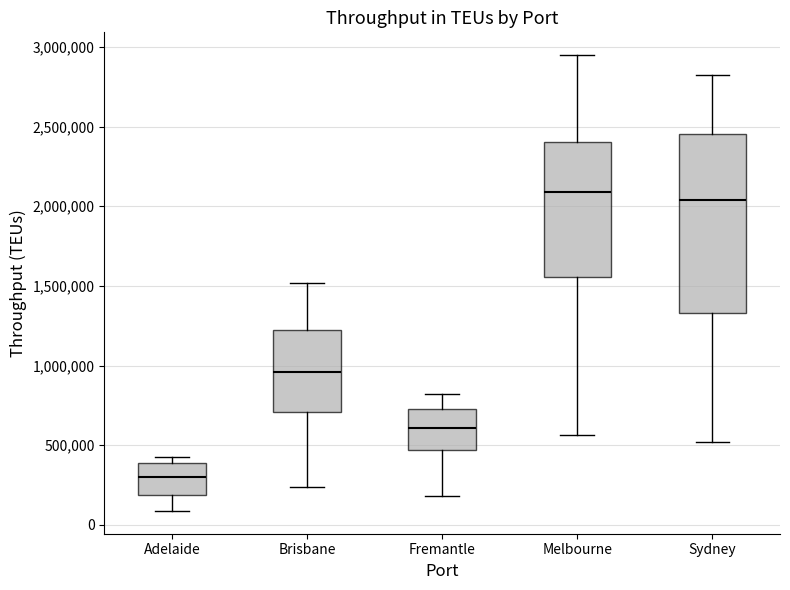

Which box is the tallest, from its lower edge to its upper edge?

Sydney